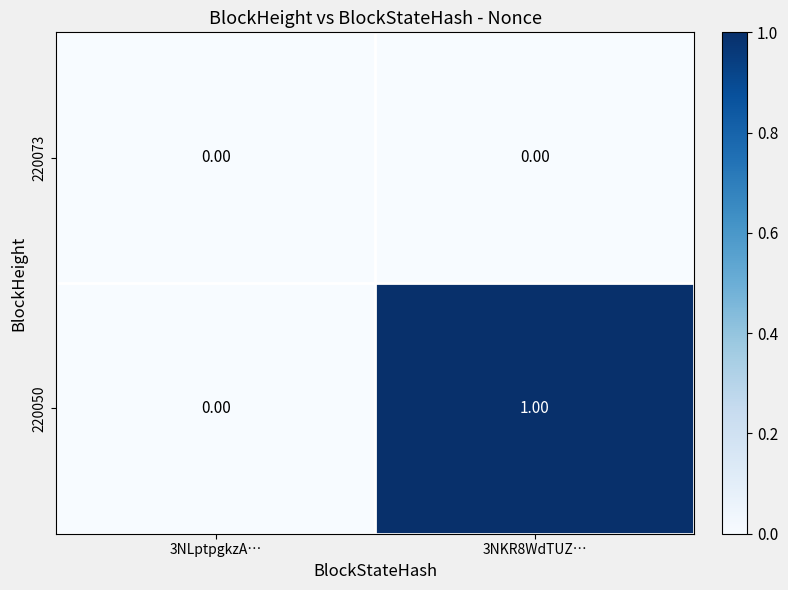

True or false: 220073 has a value of 0 at 3NKR8WdTUZ….

True